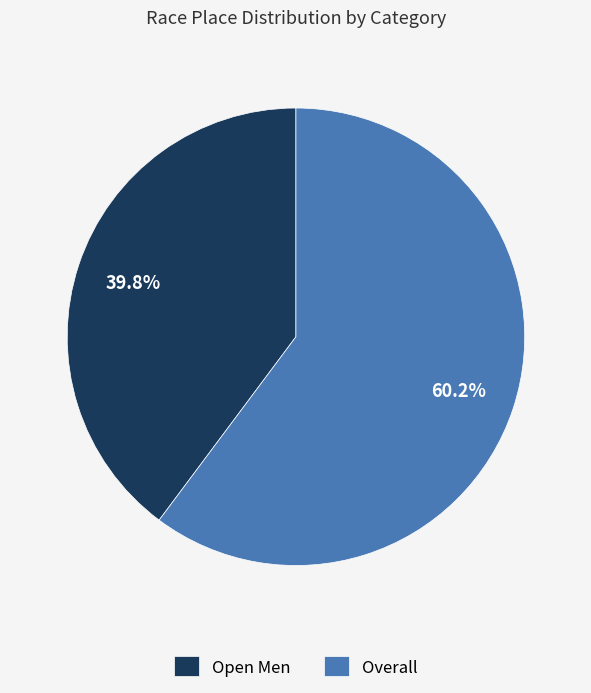

To the nearest percent, what is the average slice percentage?

50%